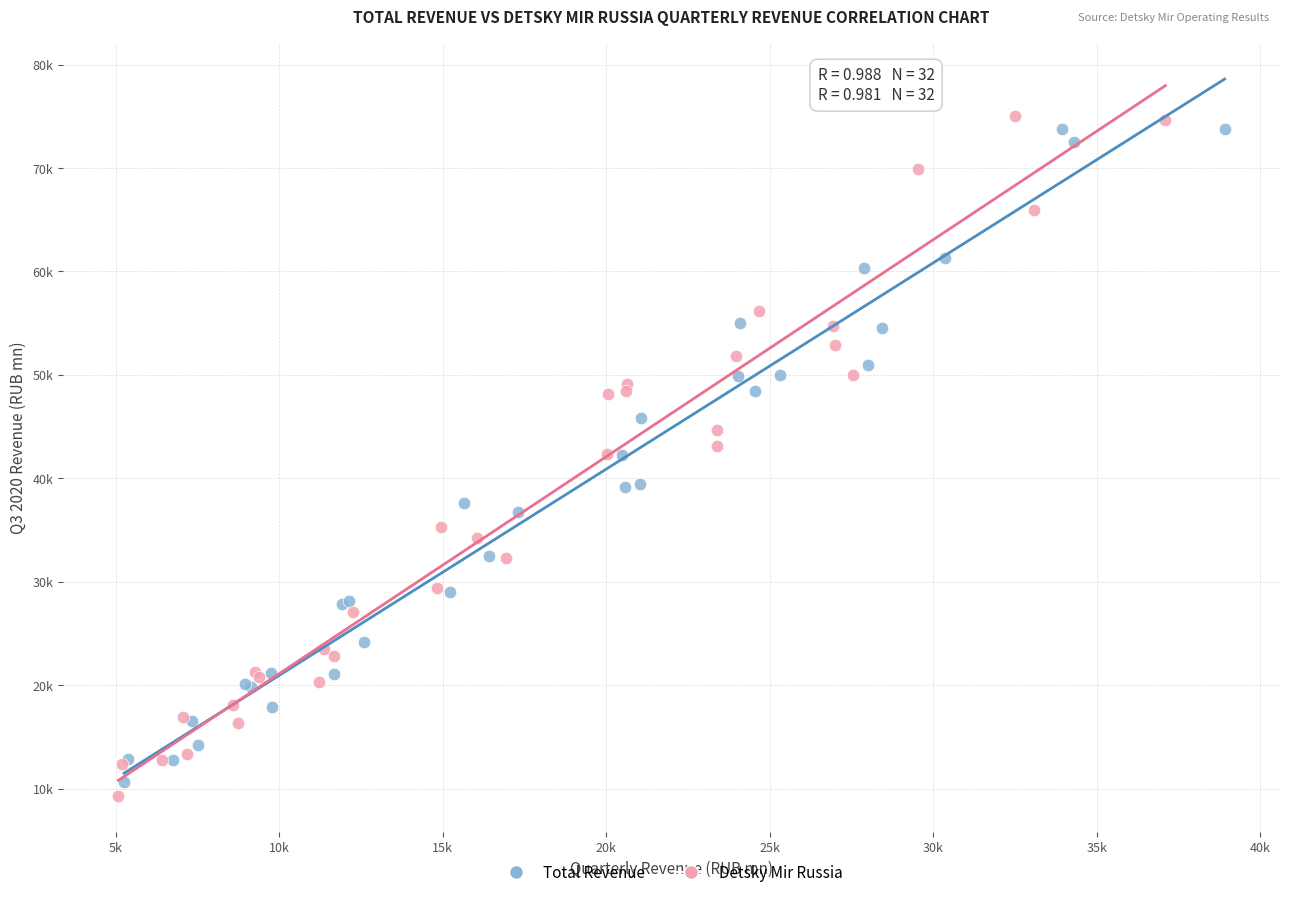

Which series reaches the minimum Y coordinate?

Detsky Mir Russia